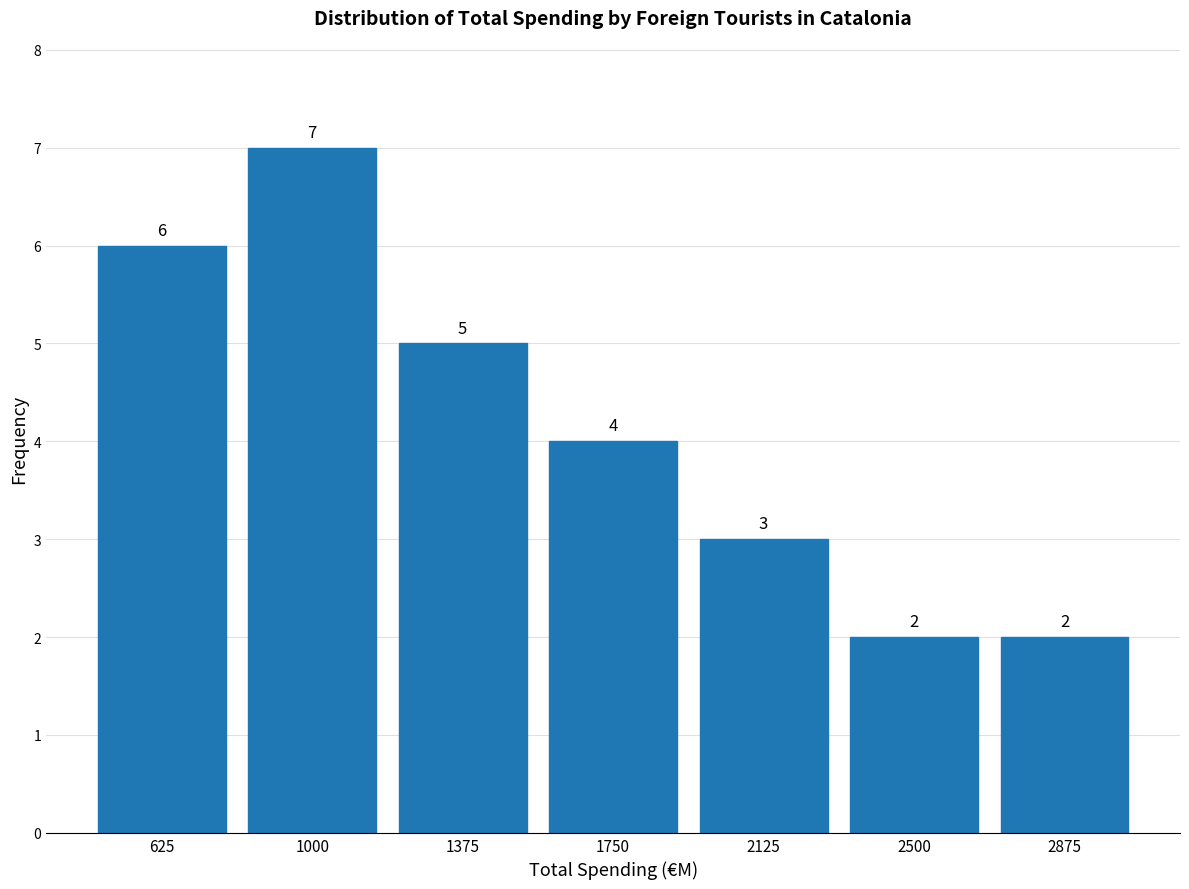

Reading left to right, transcribe this chart: for each bar, give the range it covers on the x-axis and its height. The bar edges are not printed on the chart, so give them approximately, as read against the axis.

450 to 800: 6
800 to 1200: 7
1200 to 1550: 5
1550 to 1950: 4
1950 to 2300: 3
2300 to 2700: 2
2700 to 3050: 2